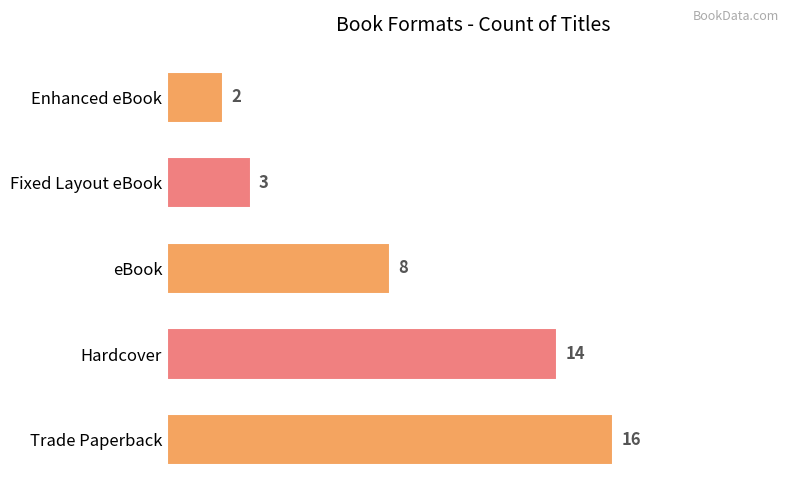

Which has a higher value, Trade Paperback or eBook?

Trade Paperback